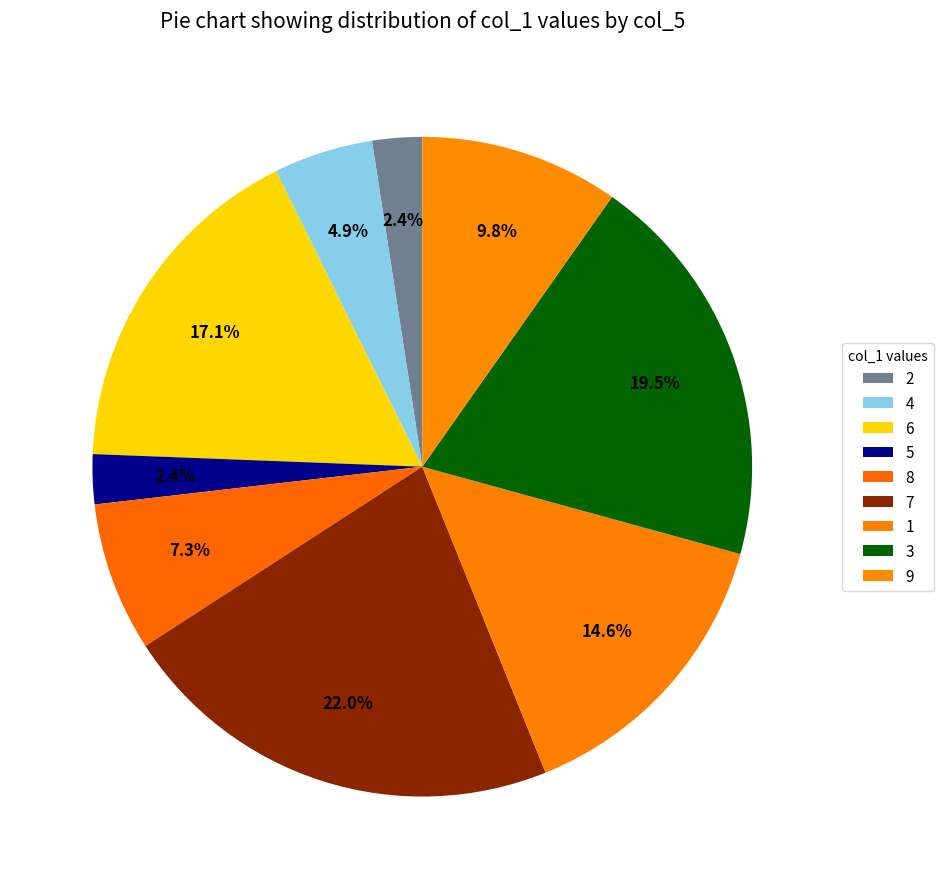

To the nearest percent, what is the average slice percentage?

11%